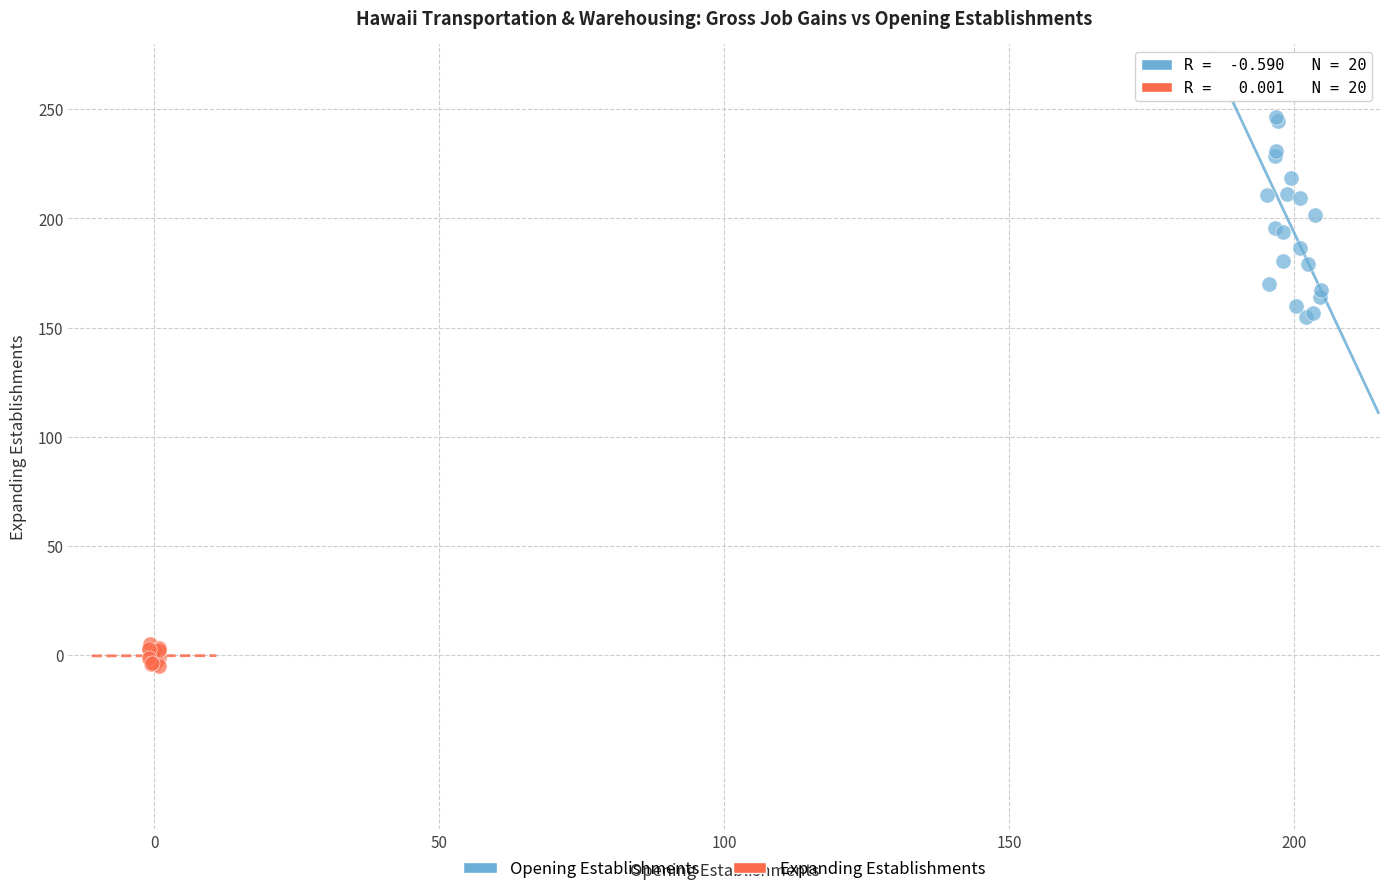

Which series has the widest spread of Y values?

Opening Establishments